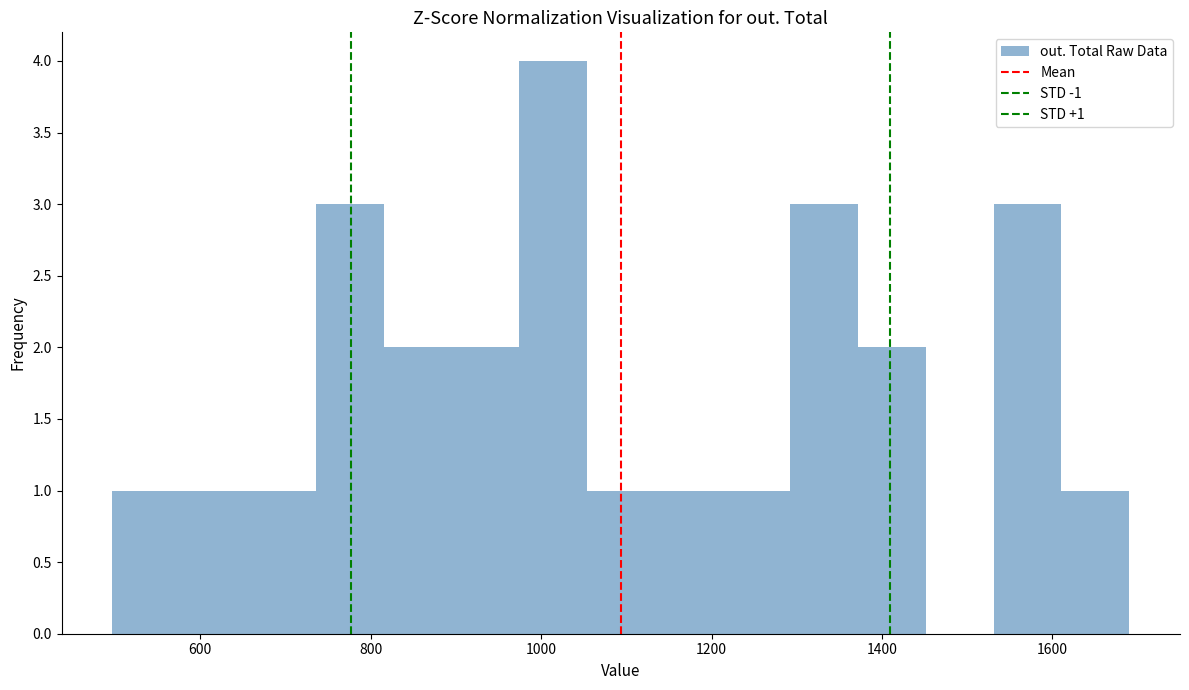

Read against the x-axis, roughly where is the centre of the tallest bar?

1020